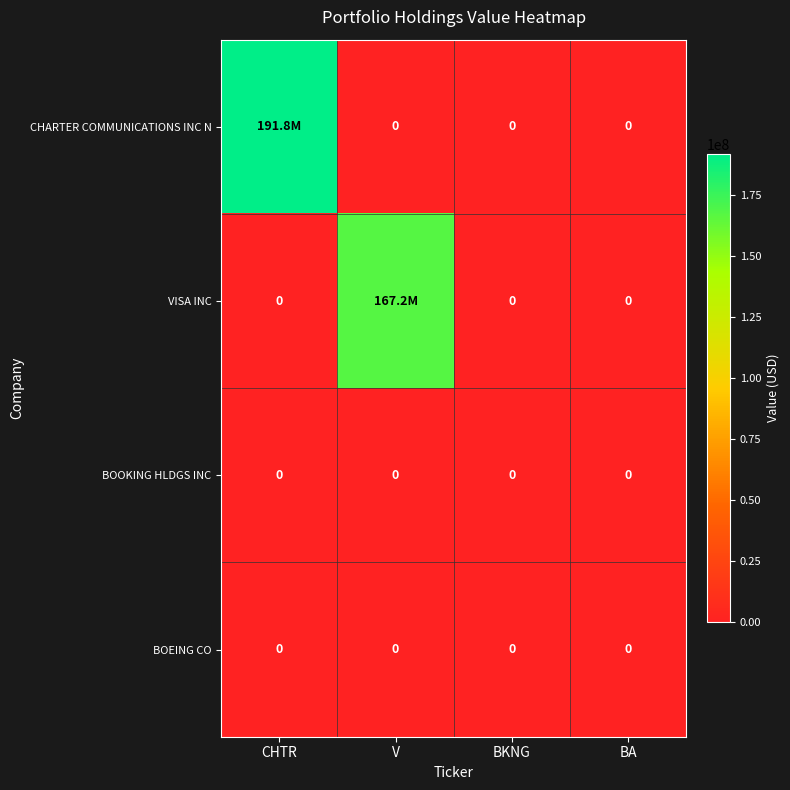

The BOEING CO series shows 0 at BKNG. True or false?

True